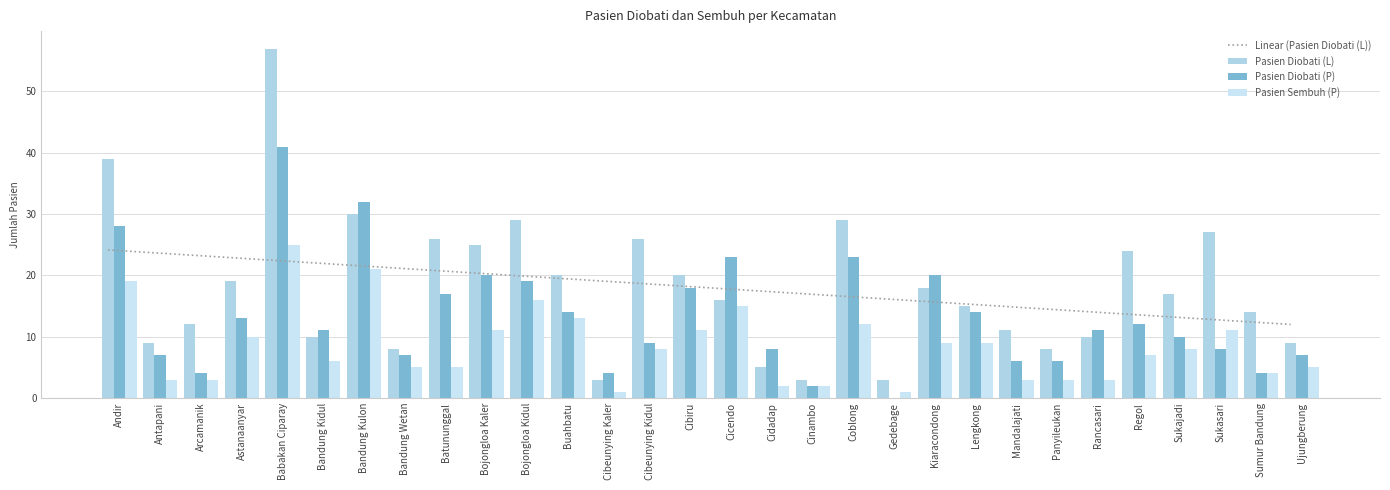

Which category has the highest value in the Pasien Sembuh (P) series?

Babakan Ciparay